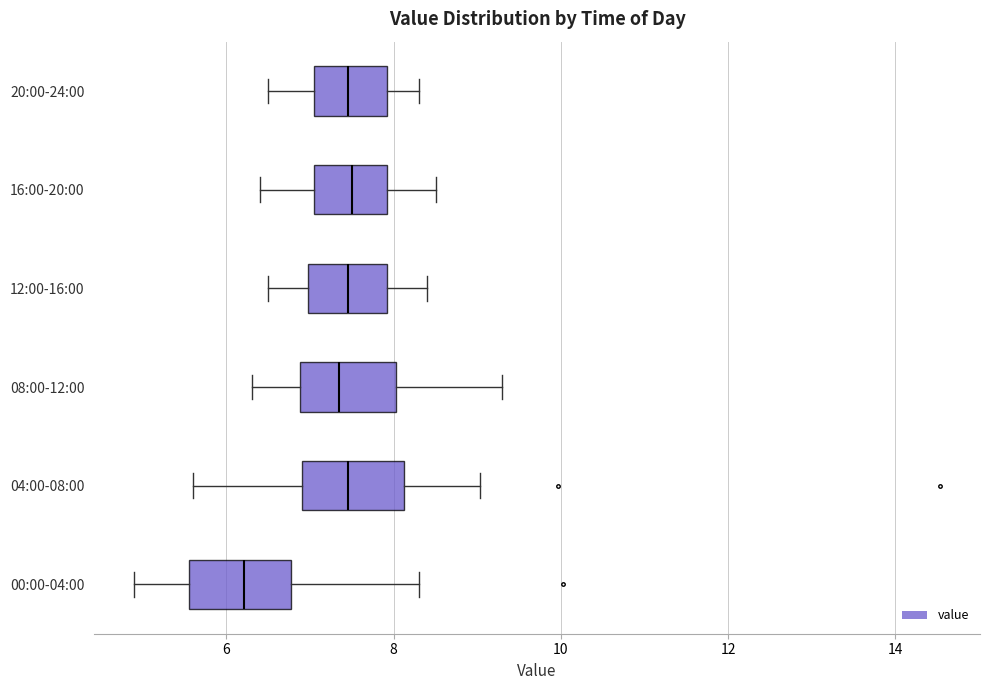

Reading bottom to top, transcribe this box plot: for each box, give where its median line is, the range the box spans, and where its two whiskers end, as read against the x-axis. The values are not printed on the chart, so give them approximately, as read against the axis.

00:00-04:00: median 6.2, box 5.6 to 6.8, whiskers 5.0 to 8.4
04:00-08:00: median 7.4, box 7.0 to 8.2, whiskers 5.6 to 9.0
08:00-12:00: median 7.4, box 6.8 to 8.0, whiskers 6.4 to 9.4
12:00-16:00: median 7.4, box 7.0 to 8.0, whiskers 6.6 to 8.4
16:00-20:00: median 7.6, box 7.0 to 8.0, whiskers 6.4 to 8.6
20:00-24:00: median 7.4, box 7.0 to 8.0, whiskers 6.6 to 8.4